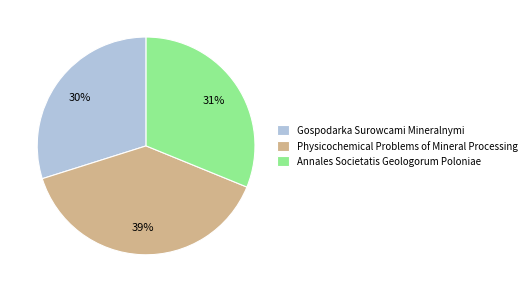

Which category has the biggest portion of the pie?

Physicochemical Problems of Mineral Processing